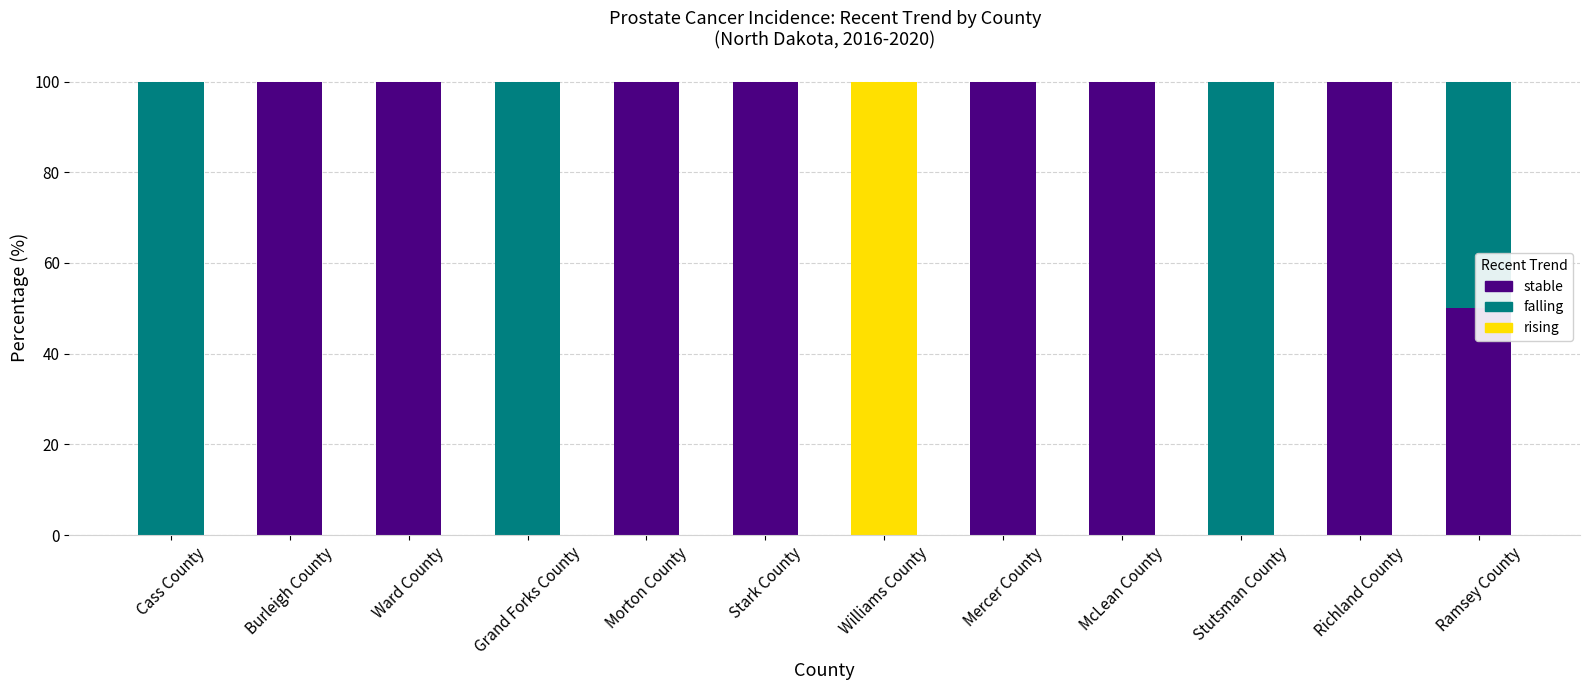

What is the total value across all series at McLean County?

100